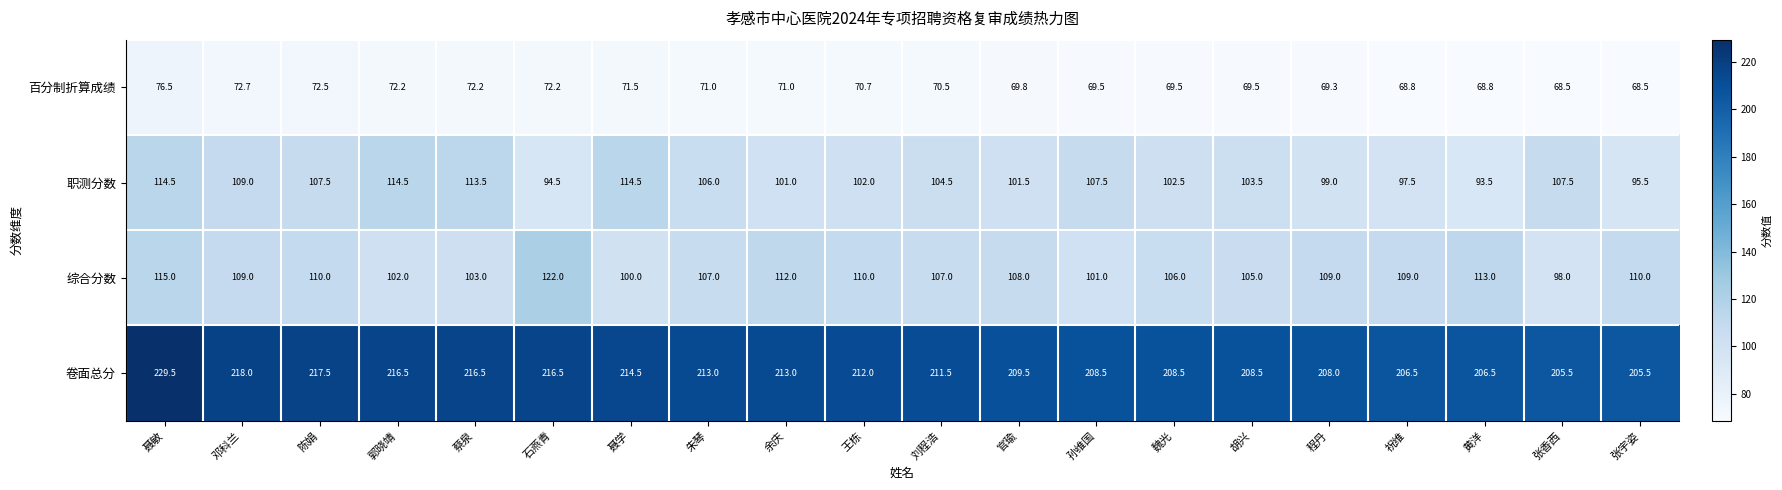

What is the total value across all series at 胡兴?

486.5